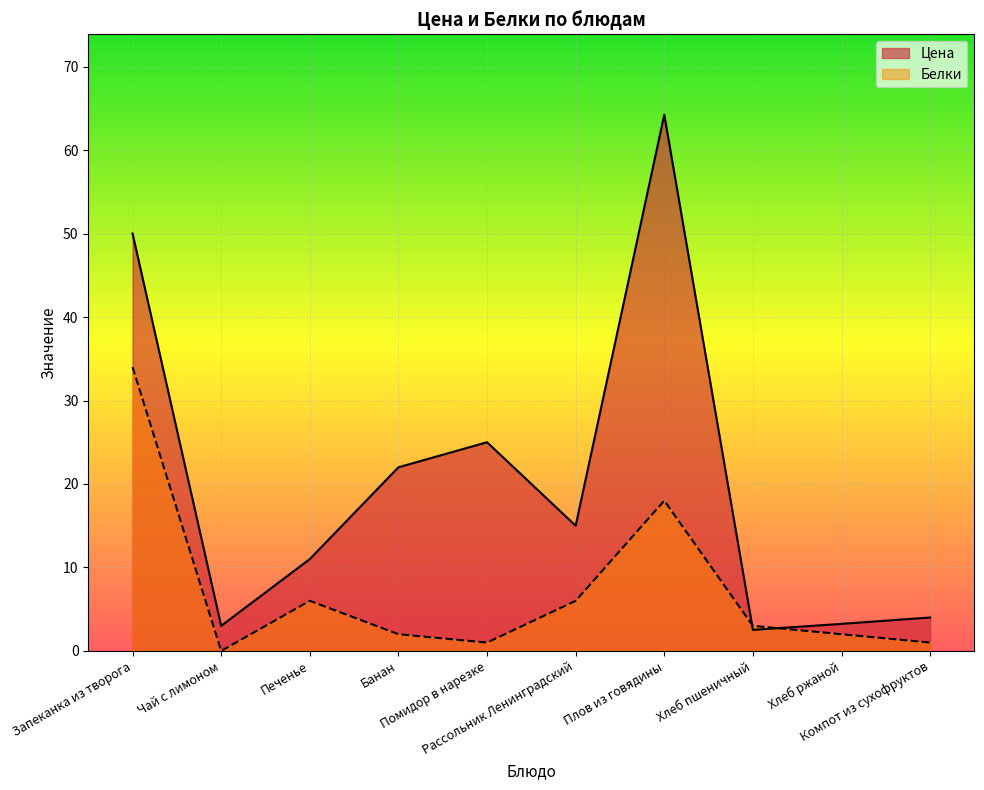

What is the sum of all Цена values?

200.0